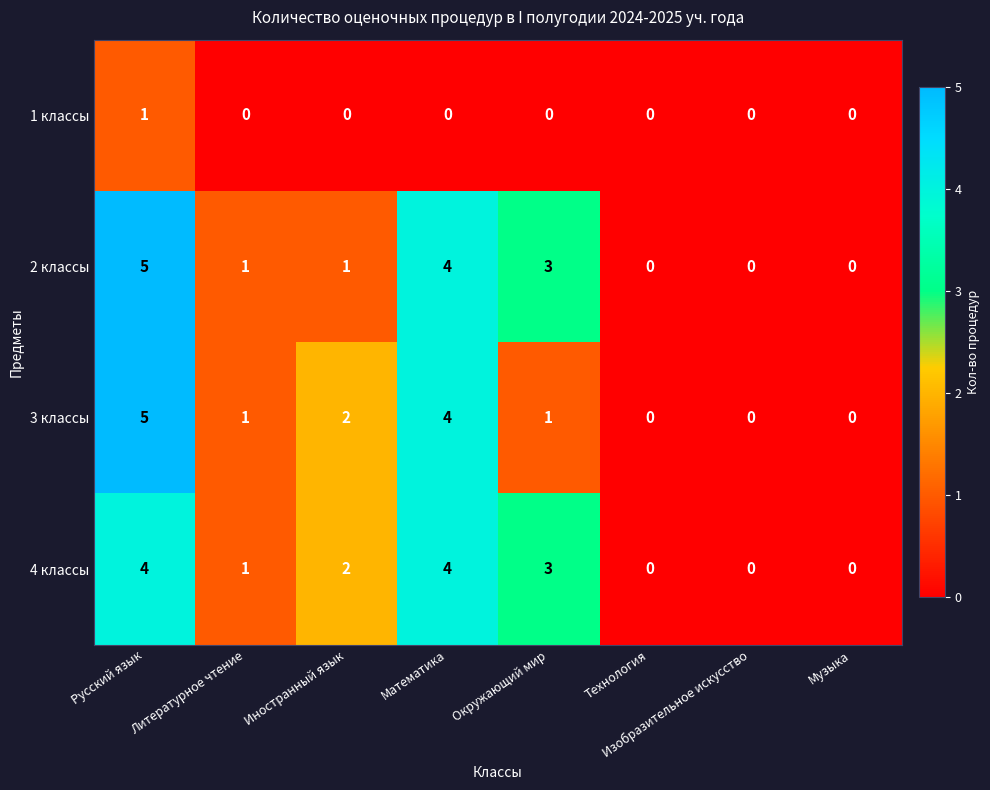

How many 2 классы values are between 0 and 4?

7